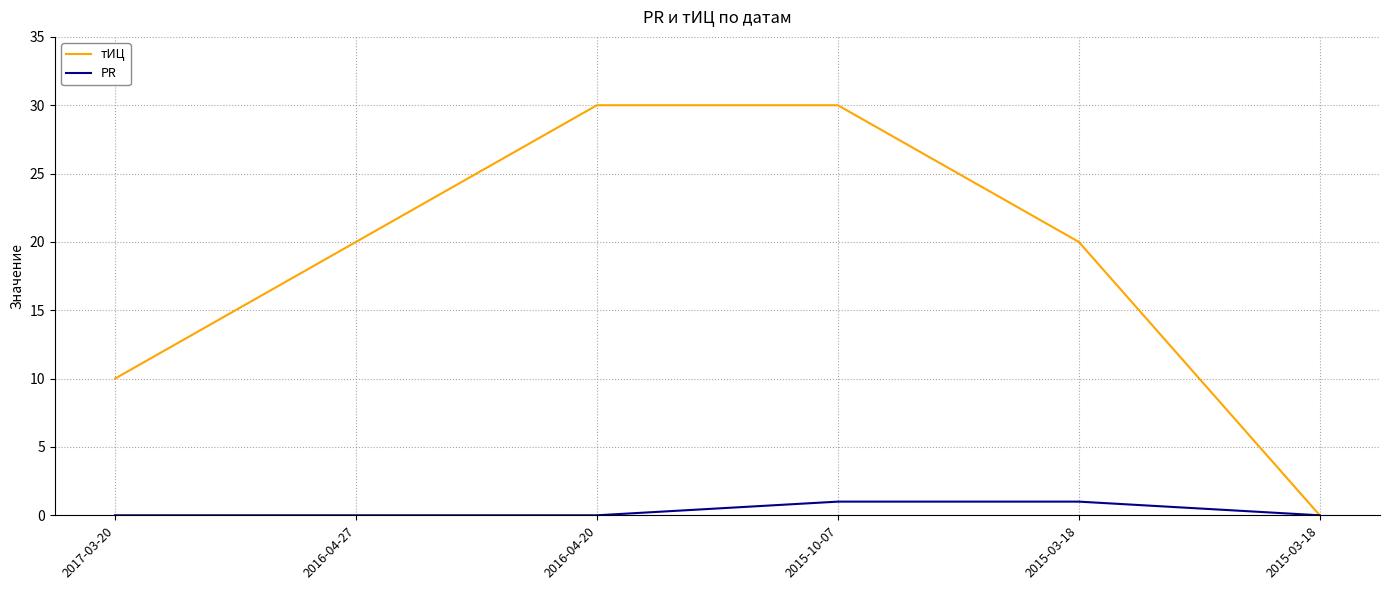

How many categories are shown in the chart?

6